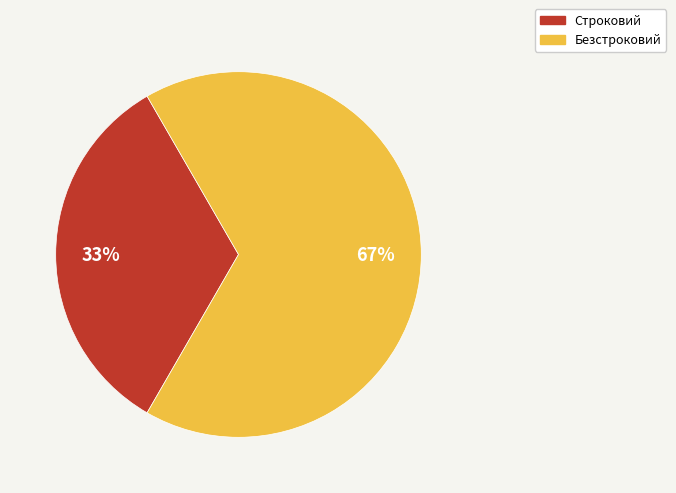

Between Безстроковий and Строковий, which is larger?

Безстроковий